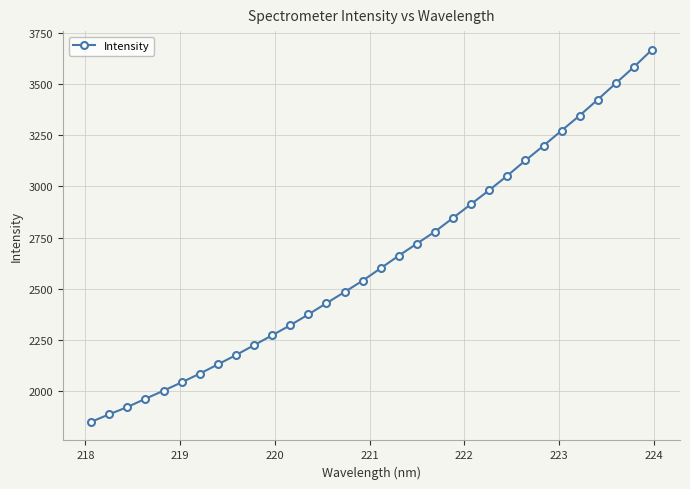

What is the difference between the maximum and minimum values?

1819.2